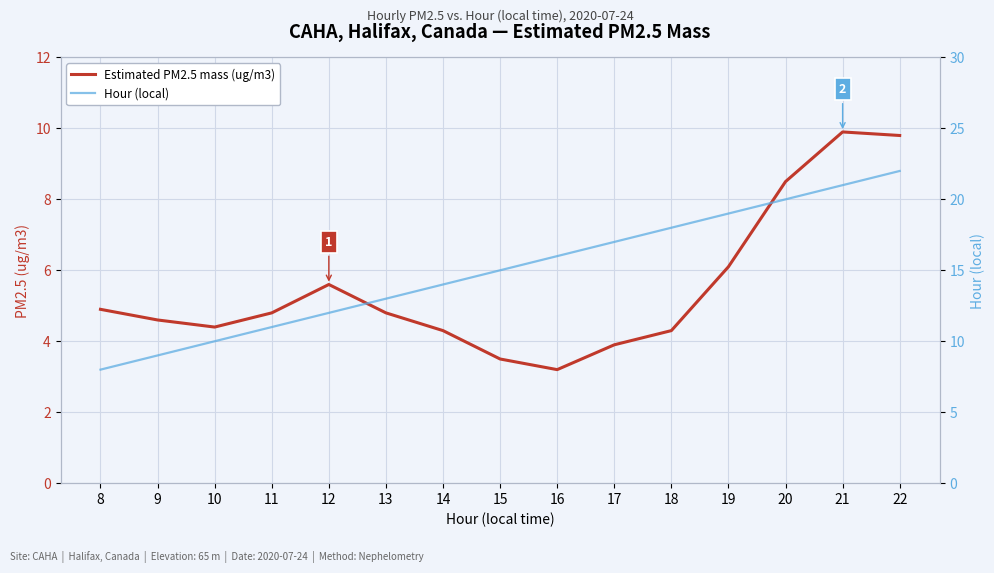

True or false: Estimated PM2.5 mass (ug/m3) and Hour (local) cross at least once.

False